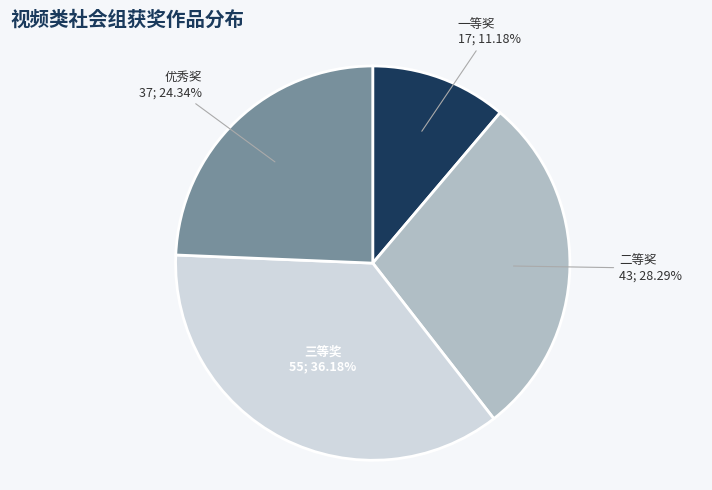

Is 三等奖 the majority of the pie?

No